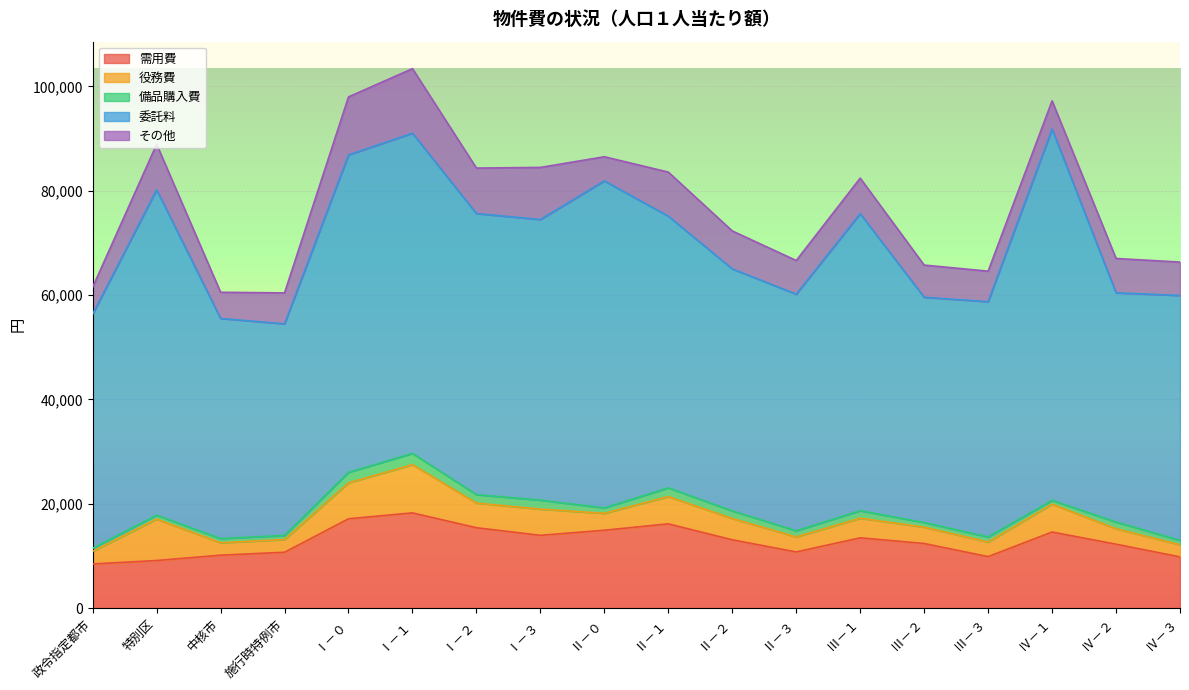

What is the difference between the highest and lowest values at Ⅰ－３?

52083